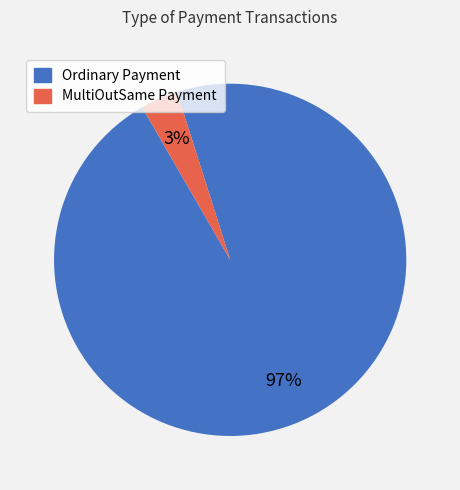

What is the largest slice in the pie chart?

Ordinary Payment